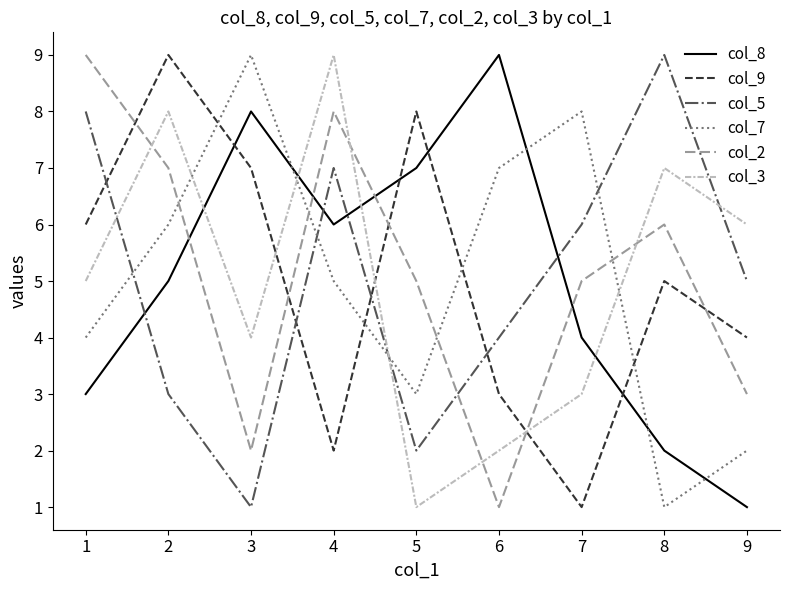

Between 4 and 5, which series saw the biggest shift?

col_3